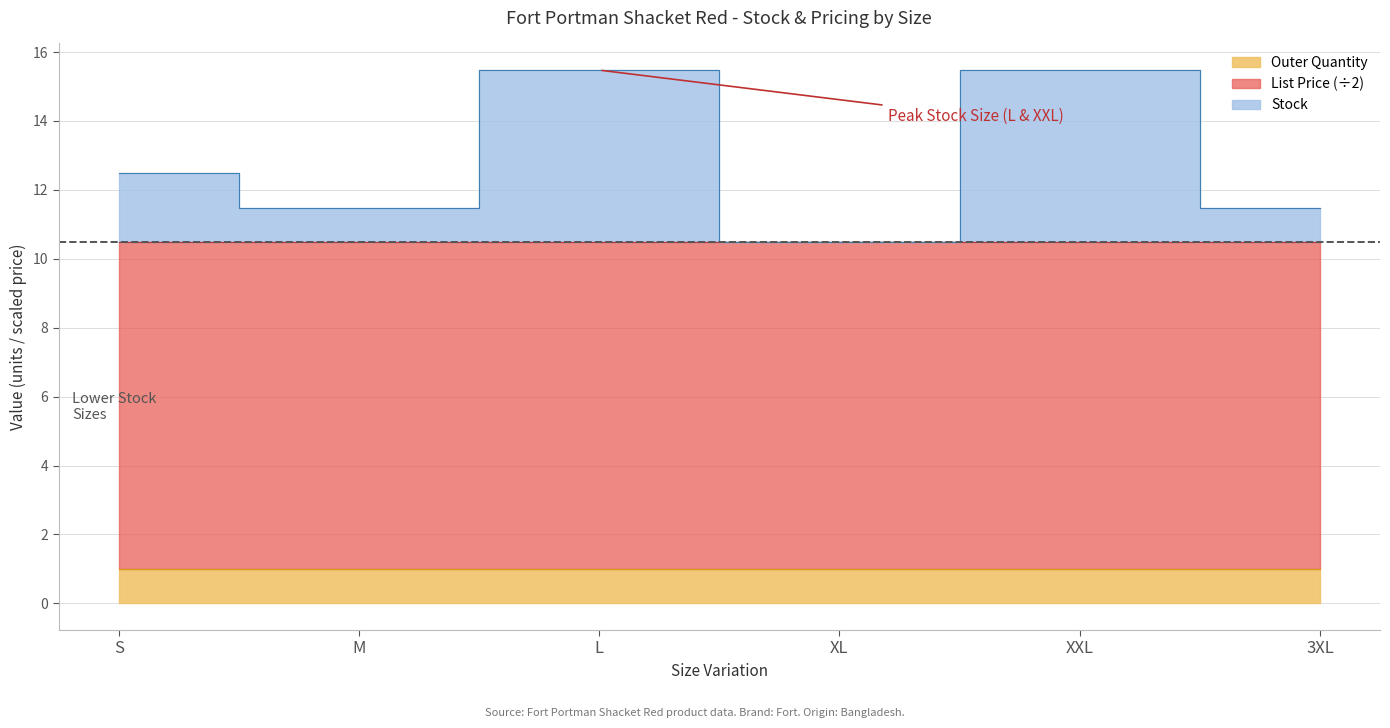

List the labels in order of List Price value, largest first.

S, M, L, XL, XXL, 3XL